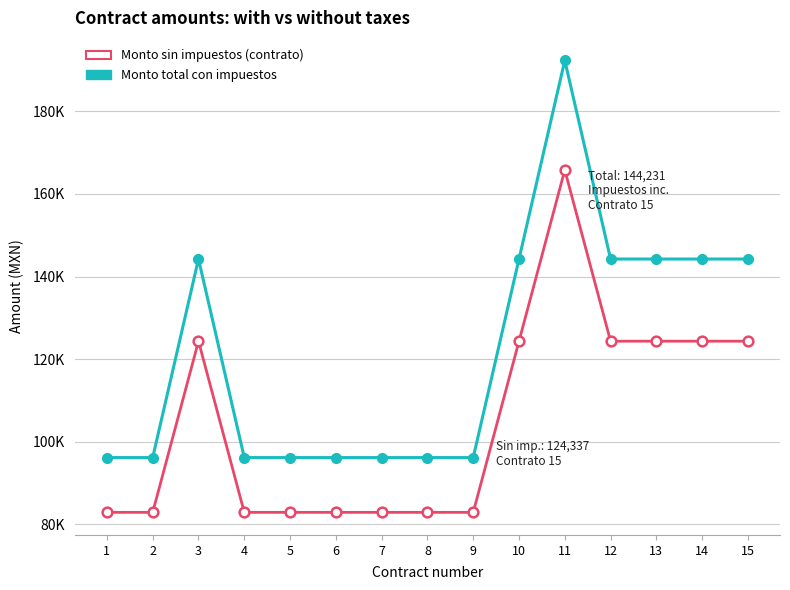

Reading right to left, extract all data points from this chart.

Monto total con impuestos: 144230.8	144230.5	144230.3	144230.7	192307.6	144230.6	96153.8	96153.8	96153.8	96153.9	96153.5	96153.8	144230.6	96153.8	96153.6
Monto sin impuestos (contrato): 124336.9	124336.6	124336.5	124336.8	165782.4	124336.7	82891.2	82891.2	82891.2	82891.2	82890.9	82891.2	124336.7	82891.2	82891.0